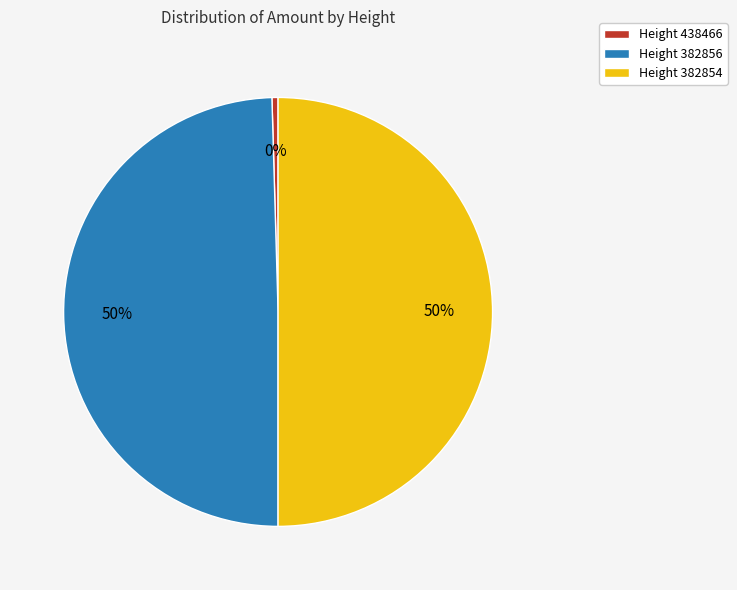

How many slices are in this pie chart?

3